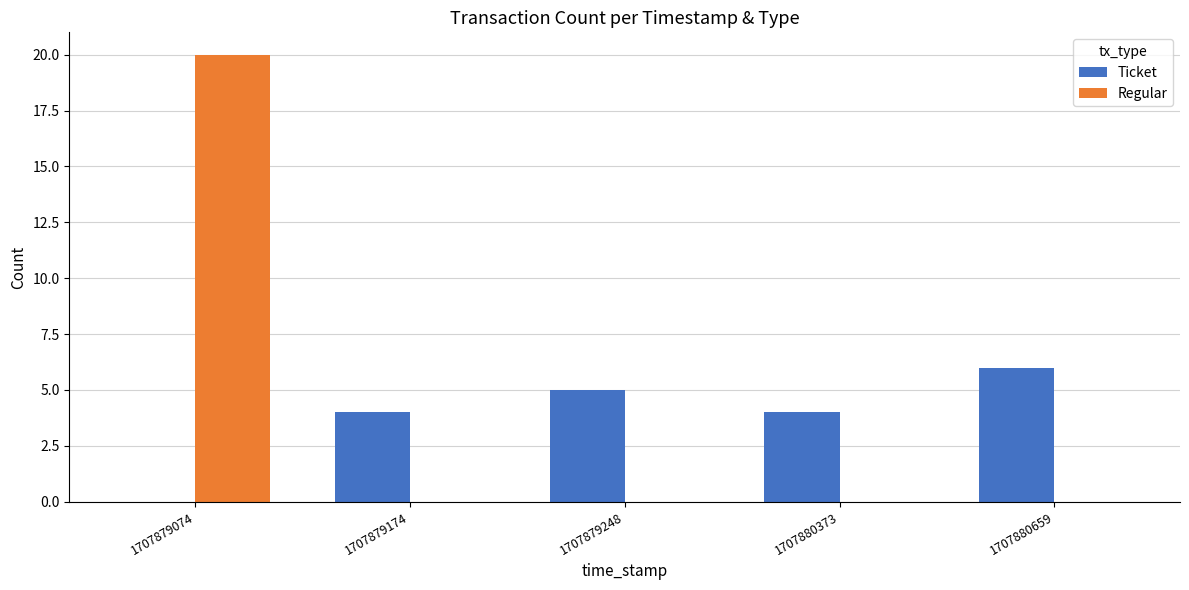

What is the approximate value of Ticket at 1707879248?

5